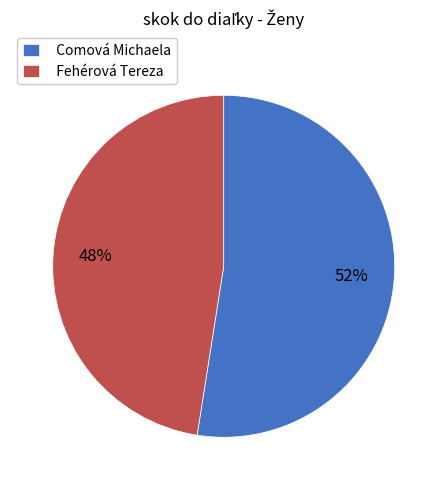

Which category has the biggest portion of the pie?

Comová Michaela